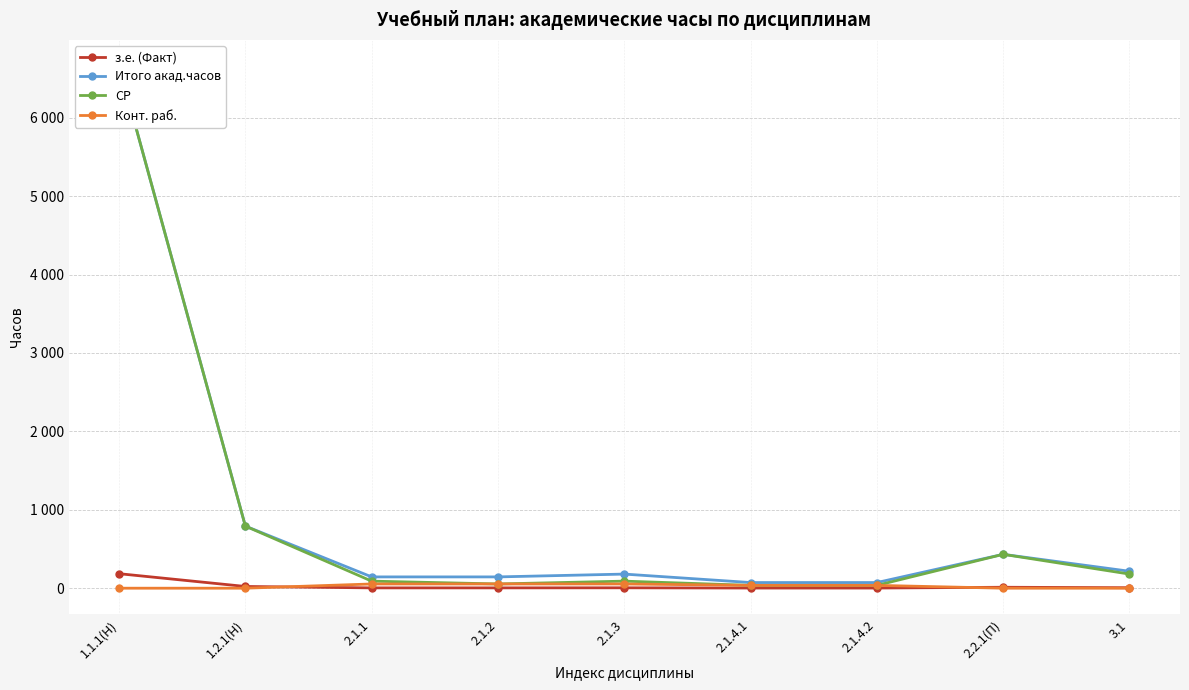

At which category does the chart reach its peak across all series?

1.1.1(Н)